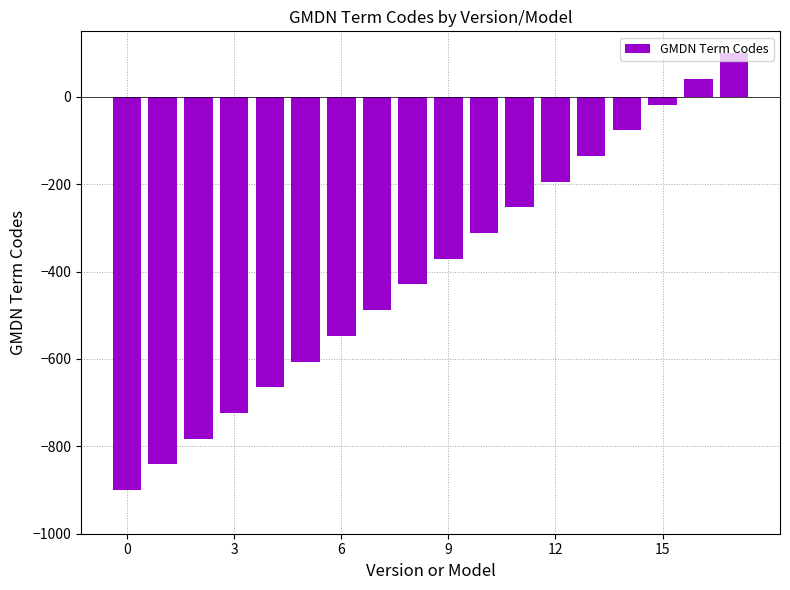

What is the maximum value shown in the chart?

100.0